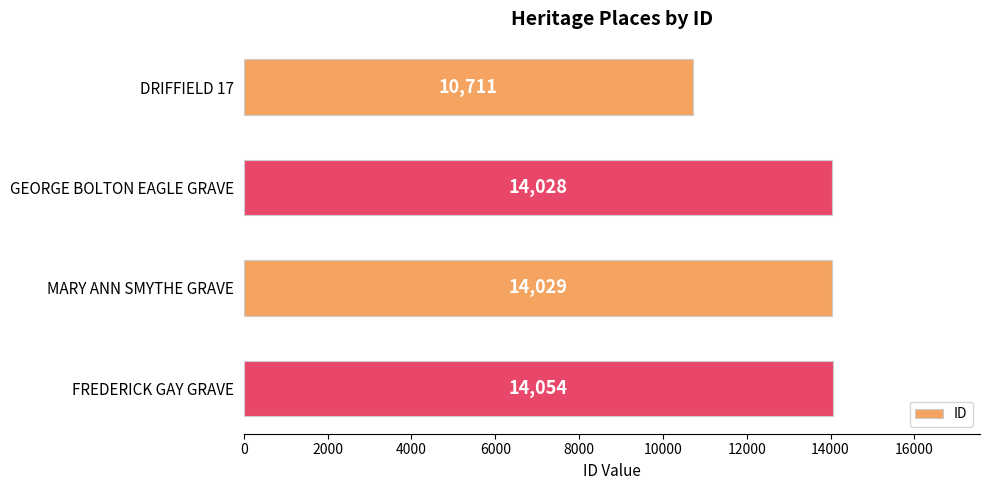

What is the difference between the maximum and minimum values?

3343